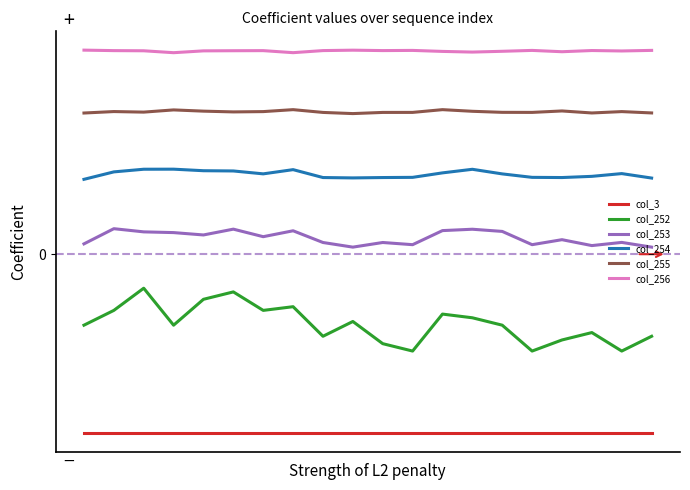

Does the chart display data point markers on the line(s)?

No